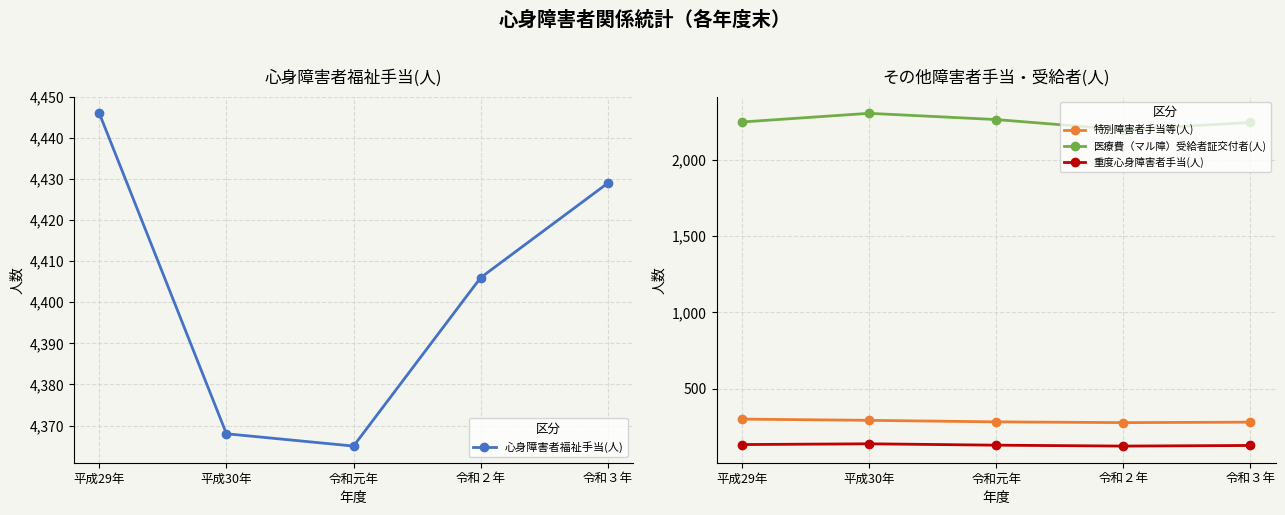

What is the label of the 3rd point from the right?

令和元年